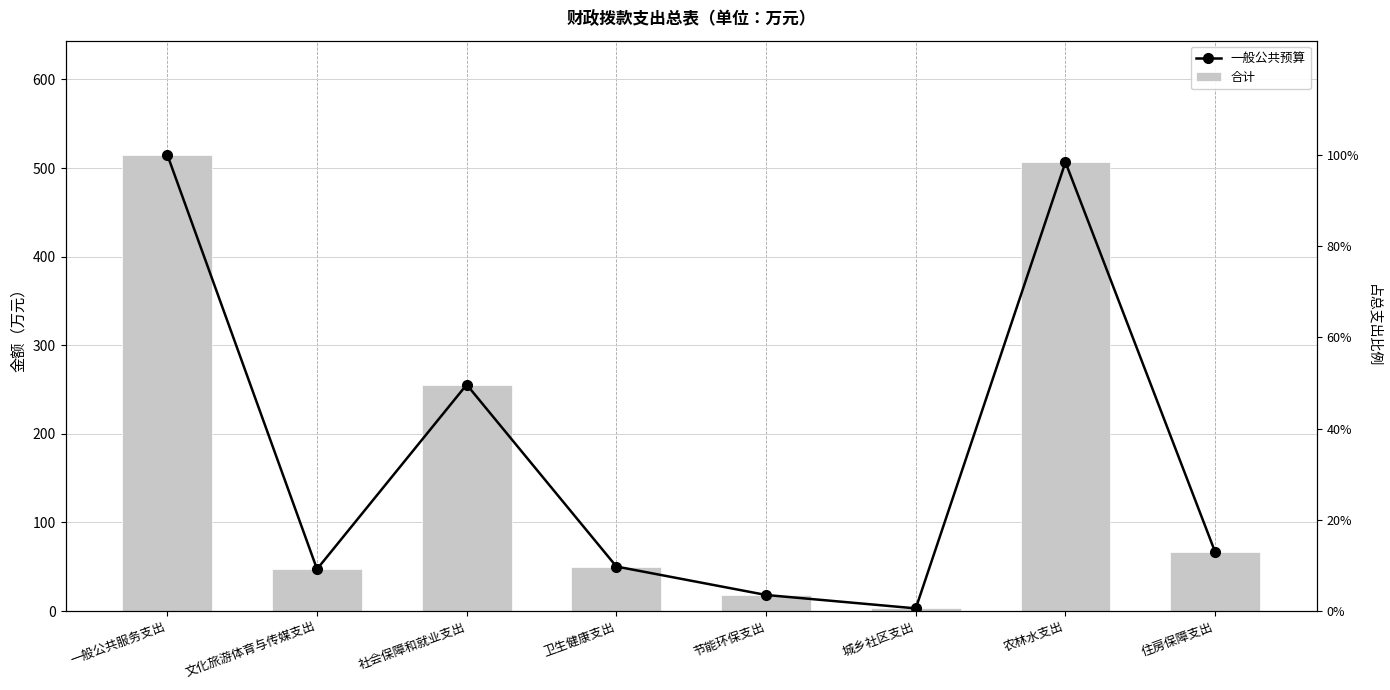

What is the difference between the 一般公共预算 values at 城乡社区支出 and 文化旅游体育与传媒支出?

44.3